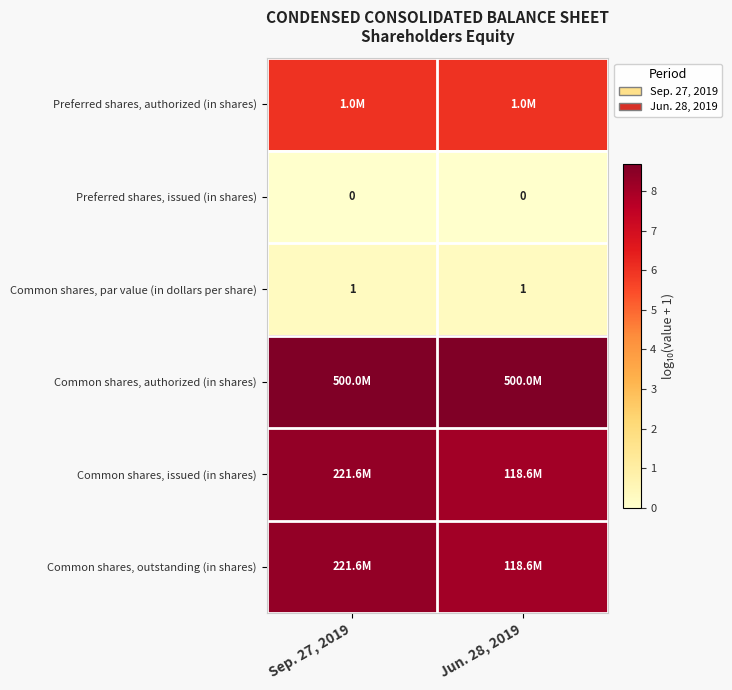

Between Sep. 27, 2019 and Jun. 28, 2019, which series saw the biggest shift?

Common shares, issued (in shares)